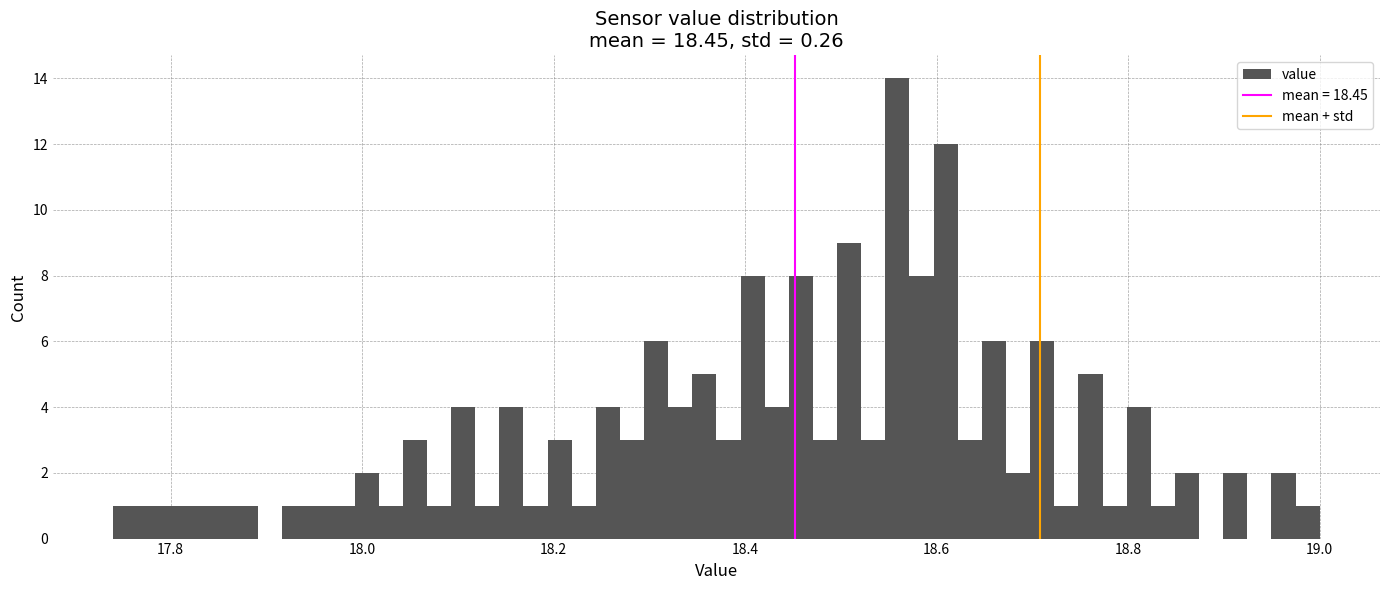

Around what value on the x-axis is the tallest bar? Give the approximate position of its centre, as read against the axis.

18.56